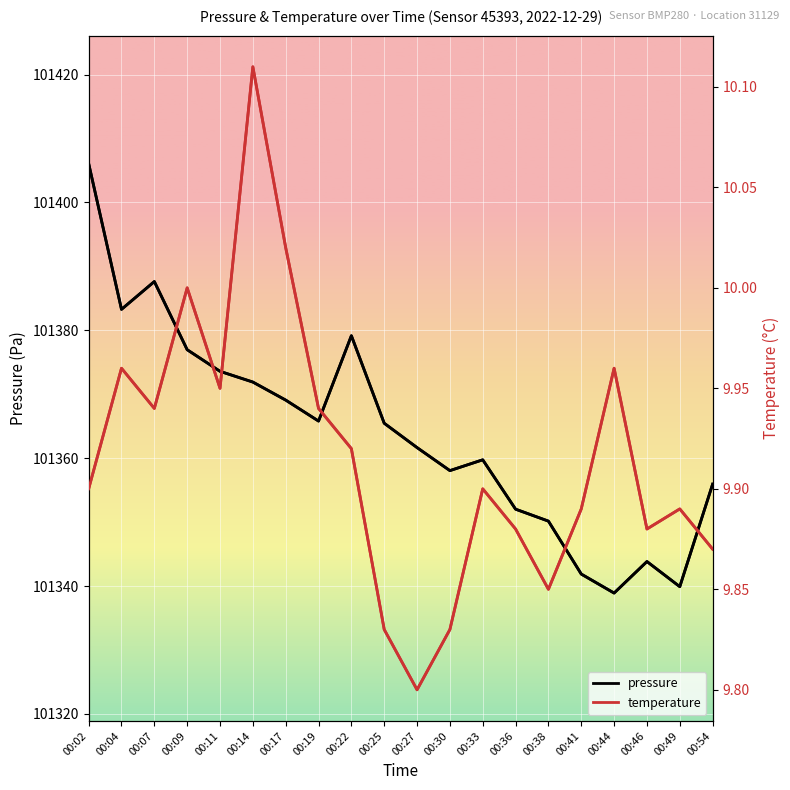

What is the sum of the pressure values at 00:14 and 00:04?

202755.2